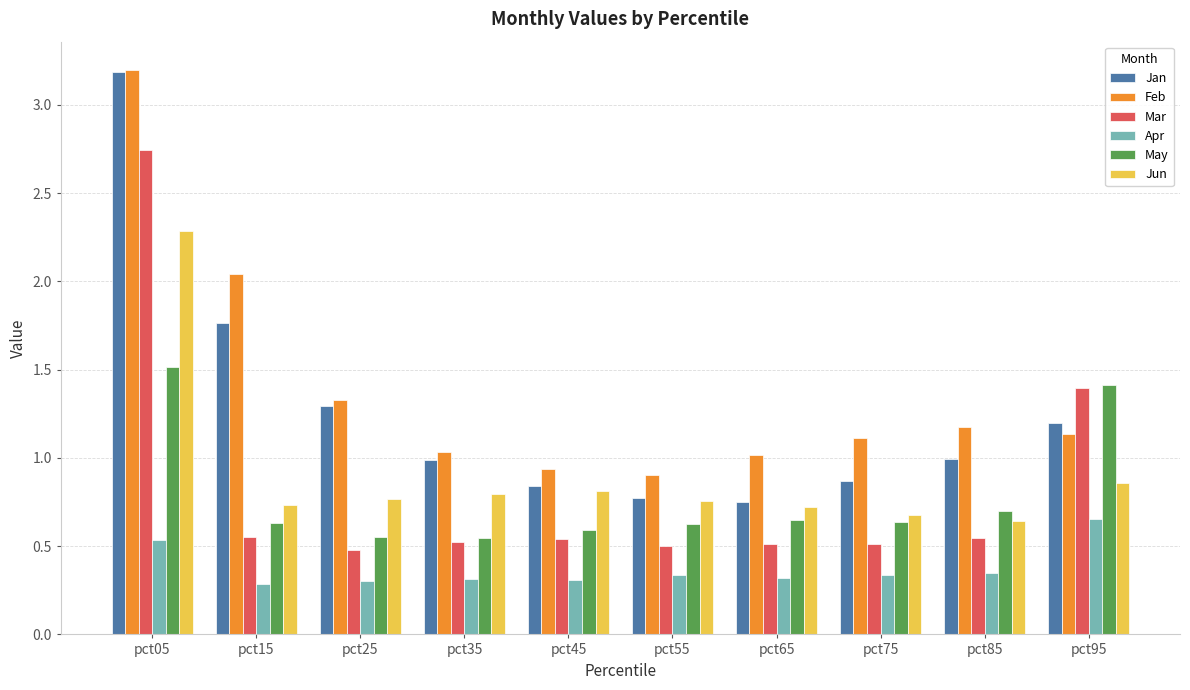

Which series has the largest range (max minus min)?

Jan